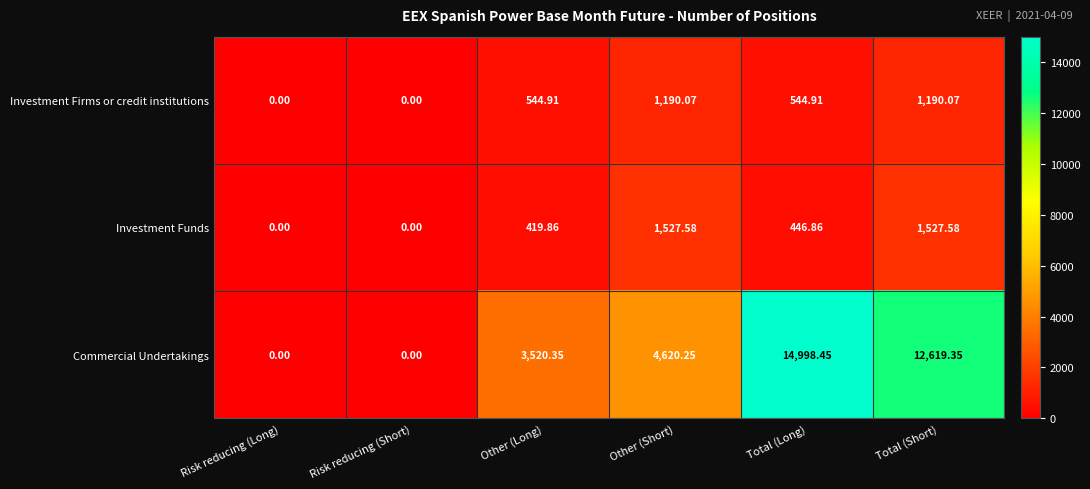

Where does the Commercial Undertakings series first go above 4620?

Other (Short)